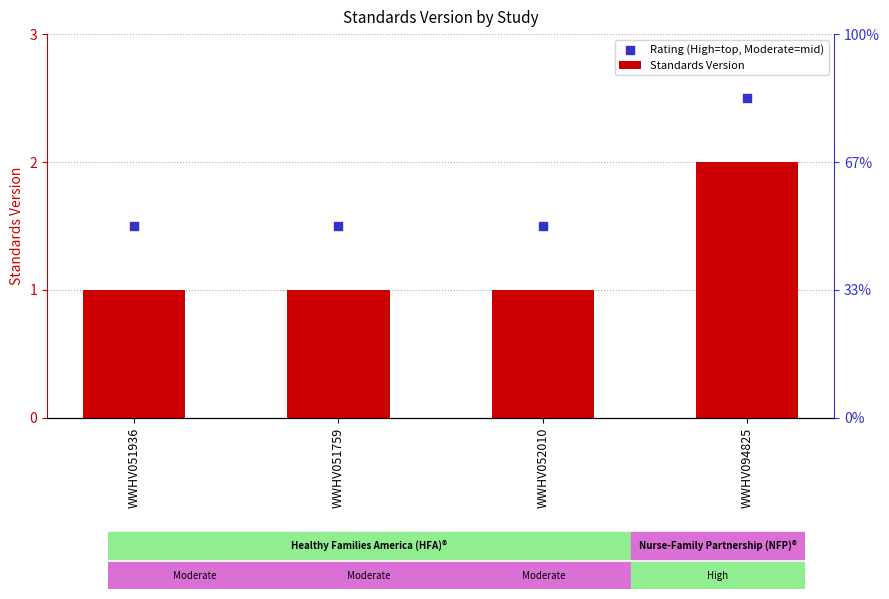

What is the total value across all series at WWHV051936?

2.5